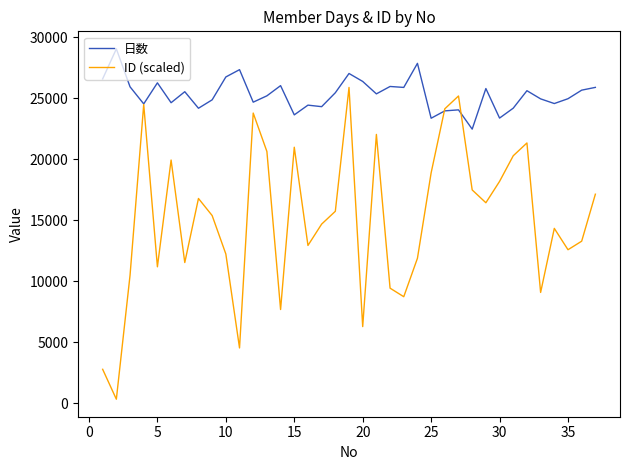

What is the maximum value shown in the chart?

29062